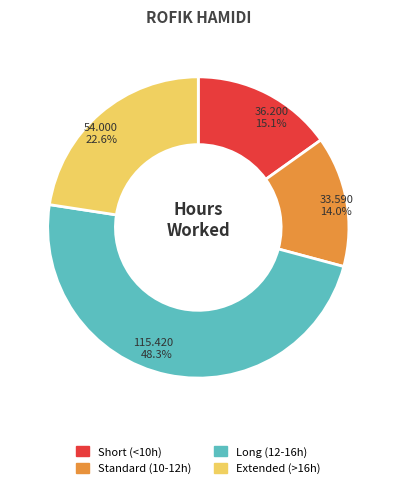

Does any single category account for the majority?

No